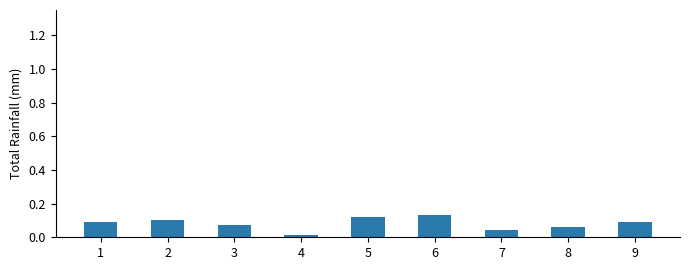

Is it true that the value at 2 is 0.2?

False